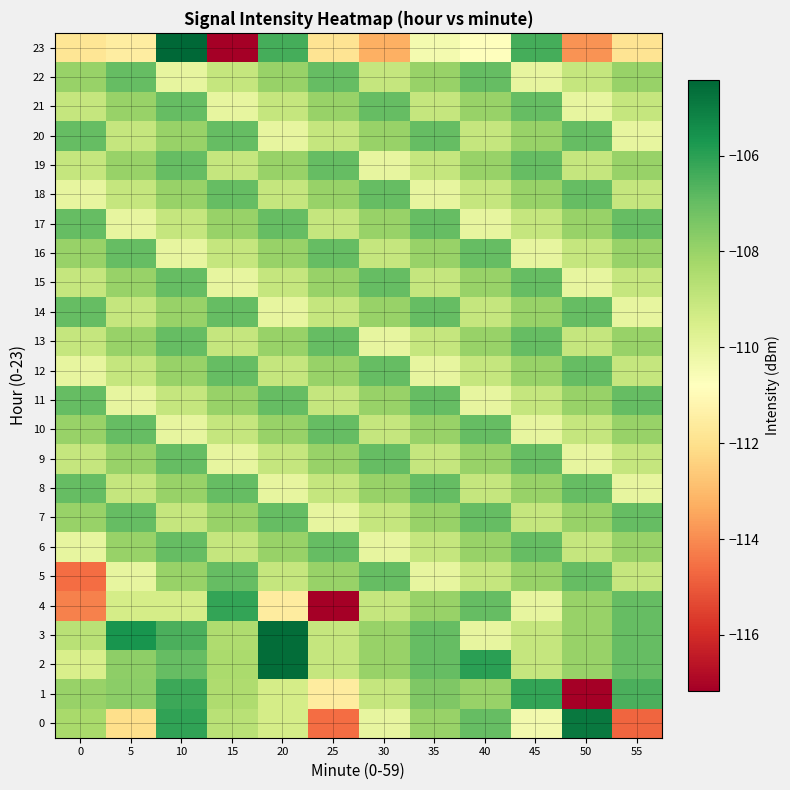

Reading left to right, list all the values displayed in this chart.

0: 0=-108.3	5=-112.1	10=-106.1	15=-108.7	20=-109.4	25=-114.6	30=-110.0	35=-108.0	40=-107.0	45=-110.3	50=-104.9	55=-114.8
1: 0=-108.0	5=-107.7	10=-106.3	15=-108.5	20=-109.4	25=-111.5	30=-109.0	35=-107.5	40=-108.0	45=-106.1	50=-117.2	55=-106.5
2: 0=-109.5	5=-107.8	10=-107.0	15=-108.4	20=-104.6	25=-109.0	30=-108.0	35=-107.0	40=-106.0	45=-109.0	50=-108.0	55=-107.0
3: 0=-108.7	5=-105.6	10=-106.5	15=-108.5	20=-104.6	25=-109.0	30=-108.0	35=-107.0	40=-110.0	45=-109.0	50=-108.0	55=-107.0
4: 0=-114.2	5=-109.4	10=-109.4	15=-106.1	20=-111.5	25=-117.2	30=-109.0	35=-108.0	40=-107.0	45=-110.0	50=-108.0	55=-107.0
5: 0=-114.6	5=-110.0	10=-108.0	15=-107.0	20=-109.0	25=-108.0	30=-107.0	35=-110.0	40=-109.0	45=-108.0	50=-107.0	55=-109.0
6: 0=-110.0	5=-108.0	10=-107.0	15=-109.0	20=-108.0	25=-107.0	30=-110.0	35=-109.0	40=-108.0	45=-107.0	50=-109.0	55=-108.0
7: 0=-108.0	5=-107.0	10=-109.0	15=-108.0	20=-107.0	25=-110.0	30=-109.0	35=-108.0	40=-107.0	45=-109.0	50=-108.0	55=-107.0
8: 0=-107.0	5=-109.0	10=-108.0	15=-107.0	20=-110.0	25=-109.0	30=-108.0	35=-107.0	40=-109.0	45=-108.0	50=-107.0	55=-110.0
9: 0=-109.0	5=-108.0	10=-107.0	15=-110.0	20=-109.0	25=-108.0	30=-107.0	35=-109.0	40=-108.0	45=-107.0	50=-110.0	55=-109.0
10: 0=-108.0	5=-107.0	10=-110.0	15=-109.0	20=-108.0	25=-107.0	30=-109.0	35=-108.0	40=-107.0	45=-110.0	50=-109.0	55=-108.0
11: 0=-107.0	5=-110.0	10=-109.0	15=-108.0	20=-107.0	25=-109.0	30=-108.0	35=-107.0	40=-110.0	45=-109.0	50=-108.0	55=-107.0
12: 0=-110.0	5=-109.0	10=-108.0	15=-107.0	20=-109.0	25=-108.0	30=-107.0	35=-110.0	40=-109.0	45=-108.0	50=-107.0	55=-109.0
13: 0=-109.0	5=-108.0	10=-107.0	15=-109.0	20=-108.0	25=-107.0	30=-110.0	35=-109.0	40=-108.0	45=-107.0	50=-109.0	55=-108.0
14: 0=-107.0	5=-109.0	10=-108.0	15=-107.0	20=-110.0	25=-109.0	30=-108.0	35=-107.0	40=-109.0	45=-108.0	50=-107.0	55=-110.0
15: 0=-109.0	5=-108.0	10=-107.0	15=-110.0	20=-109.0	25=-108.0	30=-107.0	35=-109.0	40=-108.0	45=-107.0	50=-110.0	55=-109.0
16: 0=-108.0	5=-107.0	10=-110.0	15=-109.0	20=-108.0	25=-107.0	30=-109.0	35=-108.0	40=-107.0	45=-110.0	50=-109.0	55=-108.0
17: 0=-107.0	5=-110.0	10=-109.0	15=-108.0	20=-107.0	25=-109.0	30=-108.0	35=-107.0	40=-110.0	45=-109.0	50=-108.0	55=-107.0
18: 0=-110.0	5=-109.0	10=-108.0	15=-107.0	20=-109.0	25=-108.0	30=-107.0	35=-110.0	40=-109.0	45=-108.0	50=-107.0	55=-109.0
19: 0=-109.0	5=-108.0	10=-107.0	15=-109.0	20=-108.0	25=-107.0	30=-110.0	35=-109.0	40=-108.0	45=-107.0	50=-109.0	55=-108.0
20: 0=-107.0	5=-109.0	10=-108.0	15=-107.0	20=-110.0	25=-109.0	30=-108.0	35=-107.0	40=-109.0	45=-108.0	50=-107.0	55=-110.0
21: 0=-109.0	5=-108.0	10=-107.0	15=-110.0	20=-109.0	25=-108.0	30=-107.0	35=-109.0	40=-108.0	45=-107.0	50=-110.0	55=-109.0
22: 0=-108.0	5=-107.0	10=-110.0	15=-109.0	20=-108.0	25=-107.0	30=-109.0	35=-108.0	40=-107.0	45=-110.0	50=-109.0	55=-108.0
23: 0=-111.8	5=-111.5	10=-104.4	15=-117.2	20=-106.5	25=-111.9	30=-113.3	35=-110.4	40=-110.8	45=-106.5	50=-113.8	55=-111.9